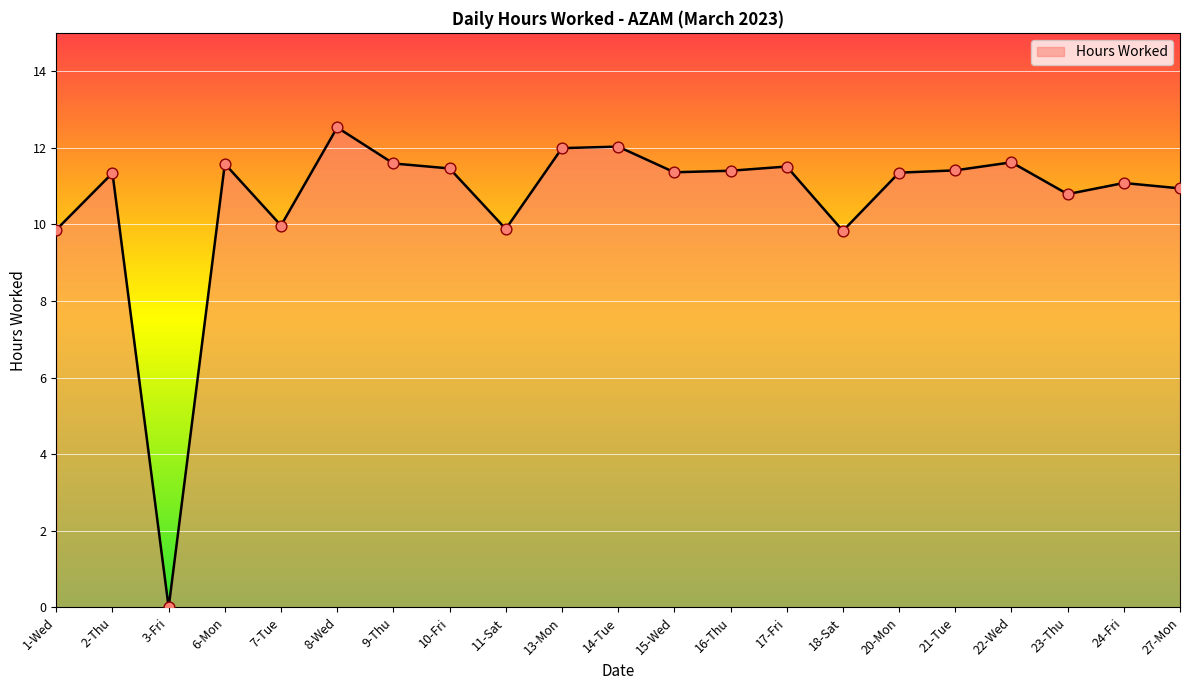

Between 8-Wed and 1-Wed, which is larger?

8-Wed